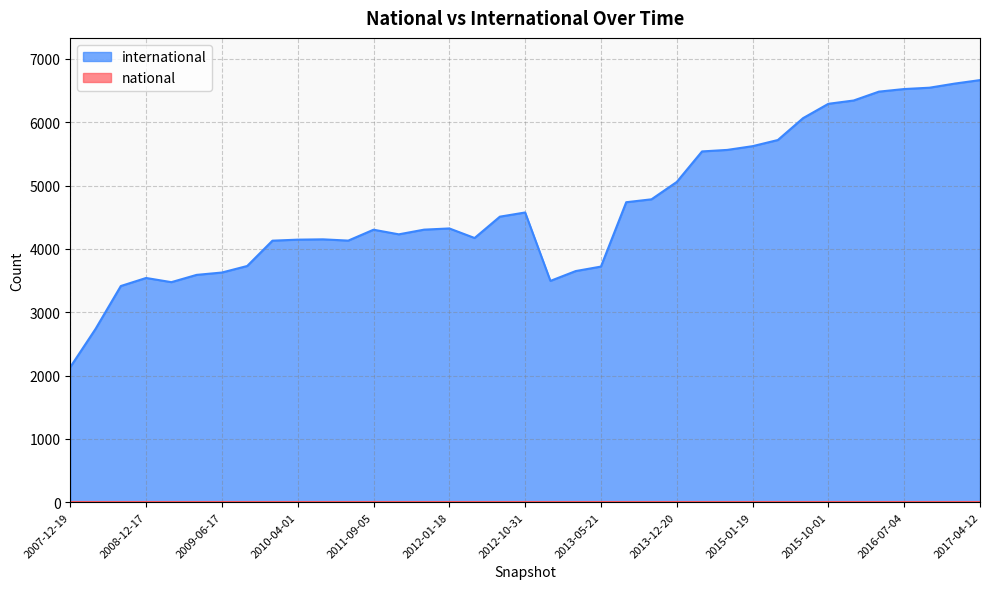

How many series are shown in this chart?

2